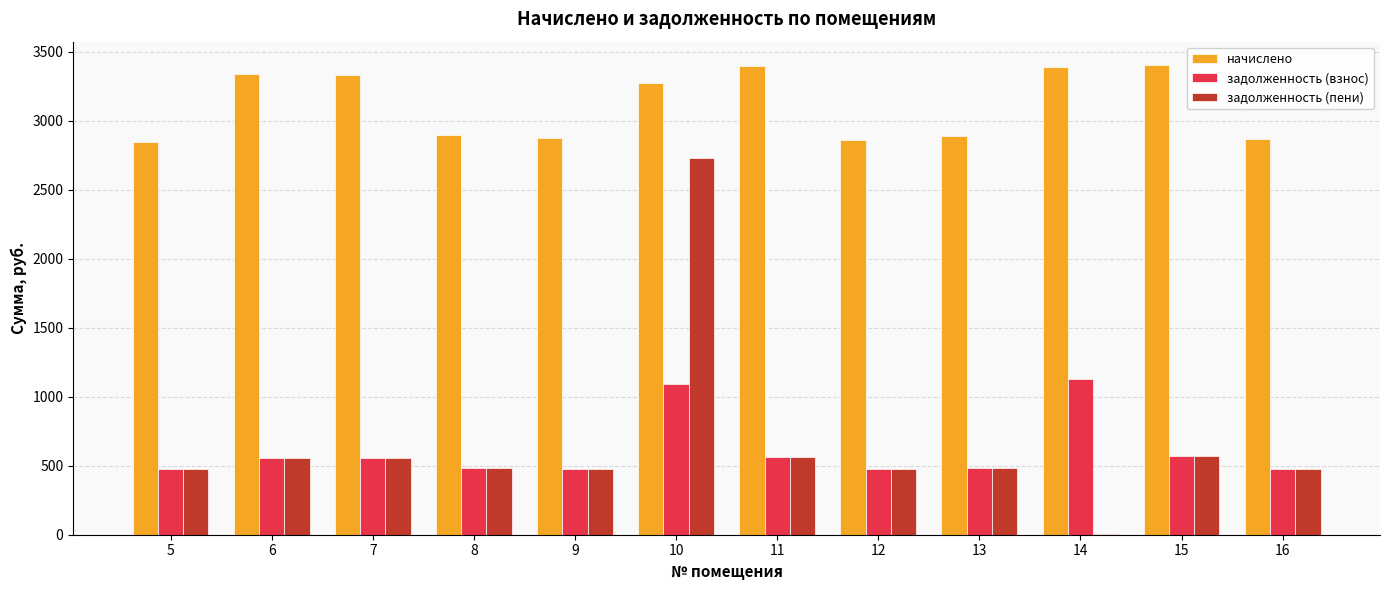

How many series are shown in this chart?

3